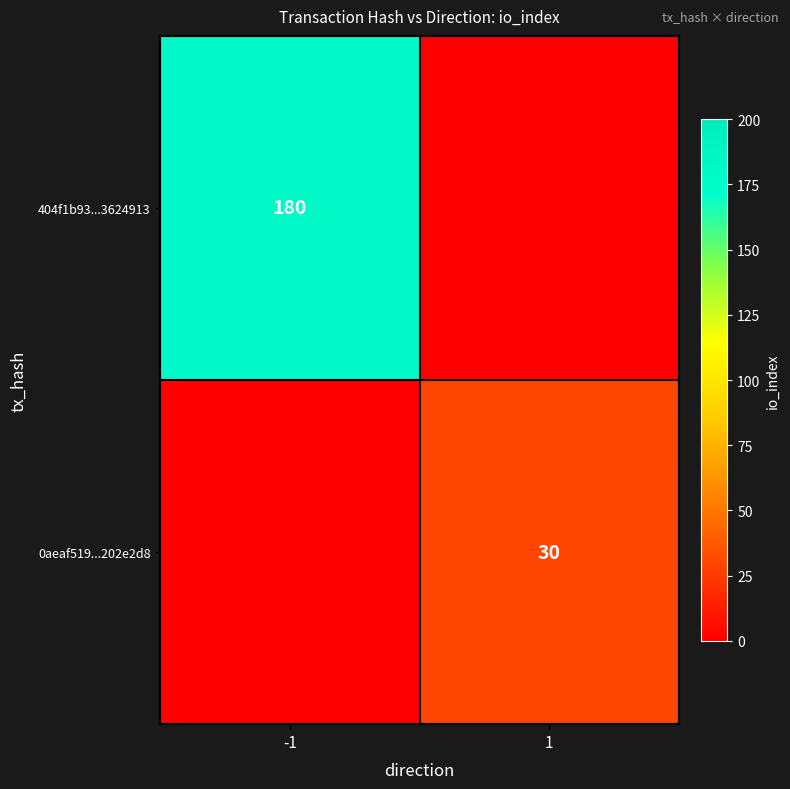

Is it true that 0aeaf519...202e2d8 equals 15 at 1?

False